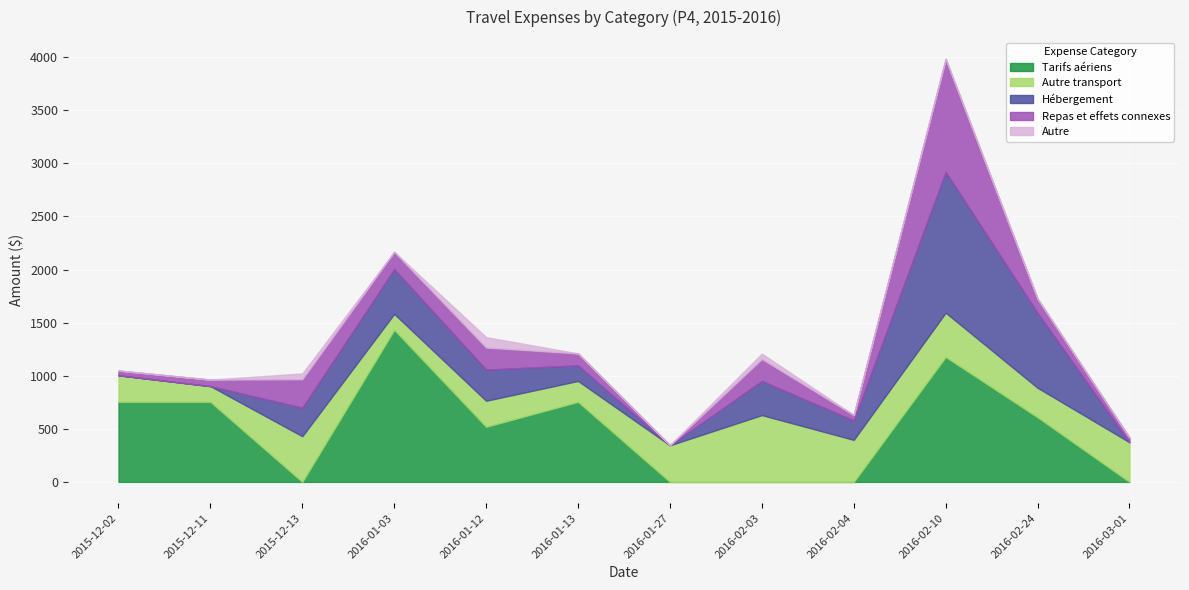

Reading right to left, what are all the values shown in this chart?

Tarifs aériens: 2016-03-01=0.0	2016-02-24=608.8	2016-02-10=1177.2	2016-02-04=0.0	2016-02-03=0.0	2016-01-27=0.0	2016-01-13=754.2	2016-01-12=519.2	2016-01-03=1432.4	2015-12-13=0.0	2015-12-11=754.2	2015-12-02=754.2
Autre transport: 2016-03-01=373.6	2016-02-24=277.7	2016-02-10=416.5	2016-02-04=395.9	2016-02-03=629.2	2016-01-27=345.0	2016-01-13=196.7	2016-01-12=245.0	2016-01-03=150.0	2015-12-13=430.3	2015-12-11=148.0	2015-12-02=250.0
Hébergement: 2016-03-01=0.0	2016-02-24=705.3	2016-02-10=1326.2	2016-02-04=182.7	2016-02-03=321.4	2016-01-27=0.0	2016-01-13=146.9	2016-01-12=293.8	2016-01-03=421.4	2015-12-13=268.4	2015-12-11=0.0	2015-12-02=0.0
Repas et effets connexes: 2016-03-01=44.4	2016-02-24=132.1	2016-02-10=1060.5	2016-02-04=51.1	2016-02-03=207.4	2016-01-27=0.0	2016-01-13=112.3	2016-01-12=207.4	2016-01-03=163.0	2015-12-13=268.6	2015-12-11=61.0	2015-12-02=44.4
Autre: 2016-03-01=0.0	2016-02-24=4.5	2016-02-10=9.0	2016-02-04=0.0	2016-02-03=50.1	2016-01-27=0.0	2016-01-13=0.0	2016-01-12=97.7	2016-01-03=0.0	2015-12-13=54.0	2015-12-11=0.0	2015-12-02=0.0